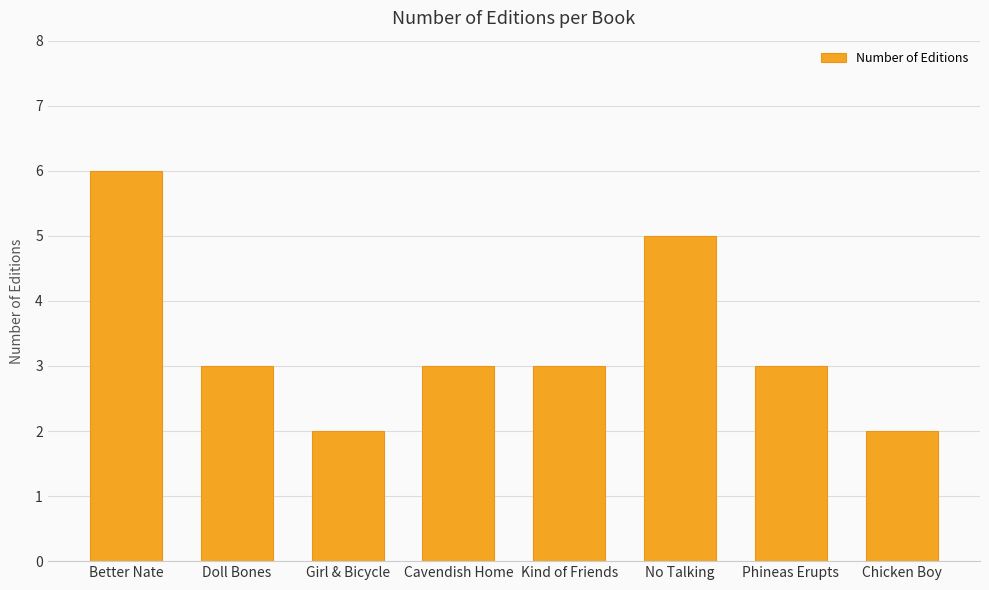

What is the average value?

3